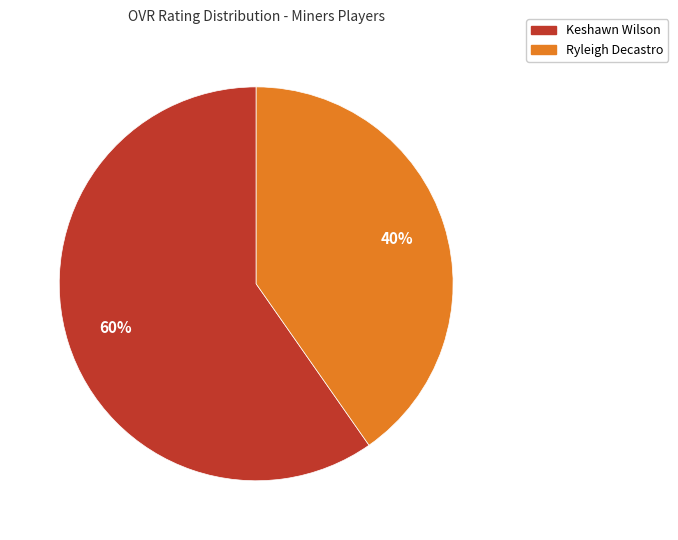

Which slice is the largest?

Keshawn Wilson